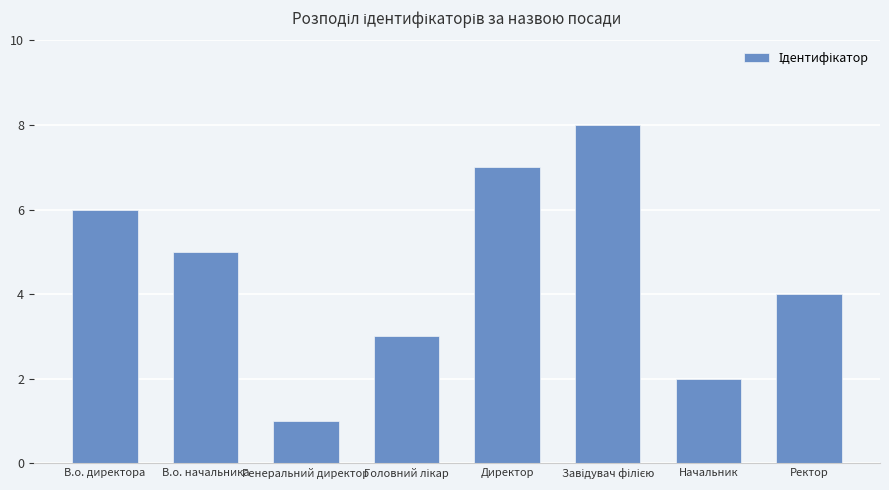

Are the bars horizontal?

No